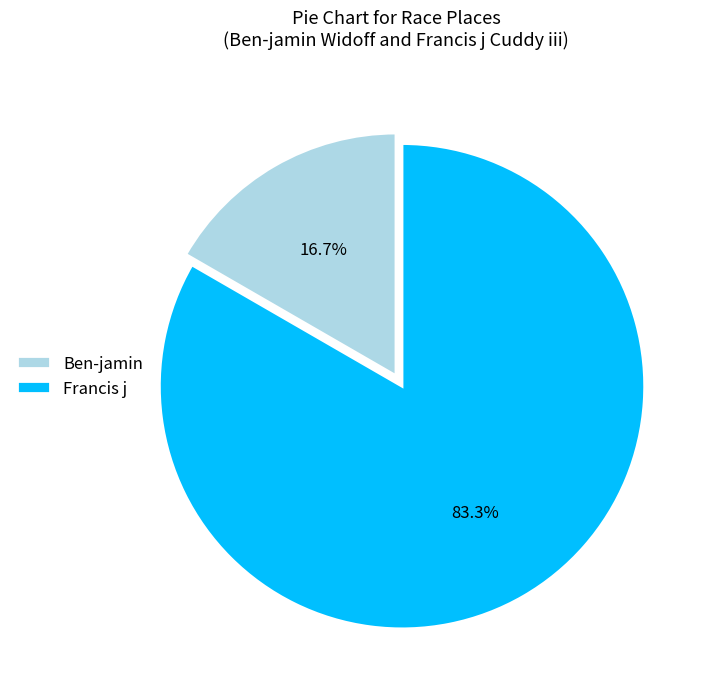

To the nearest percent, what is the difference between the Ben-jamin and Francis j slice percentages?

67%